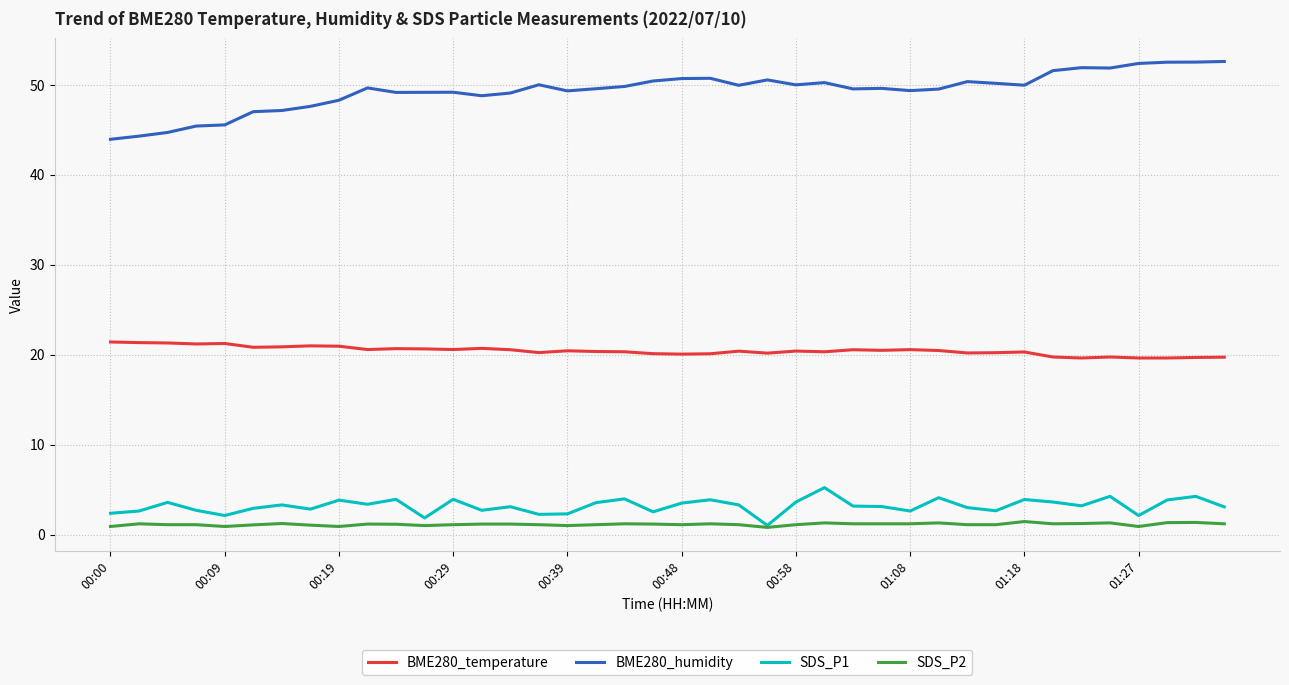

Does the chart have visible grid lines?

Yes